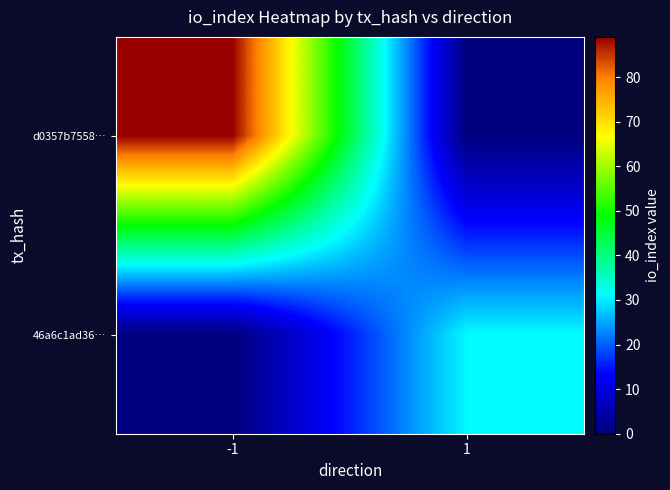

Count the number of categories in the chart.

2